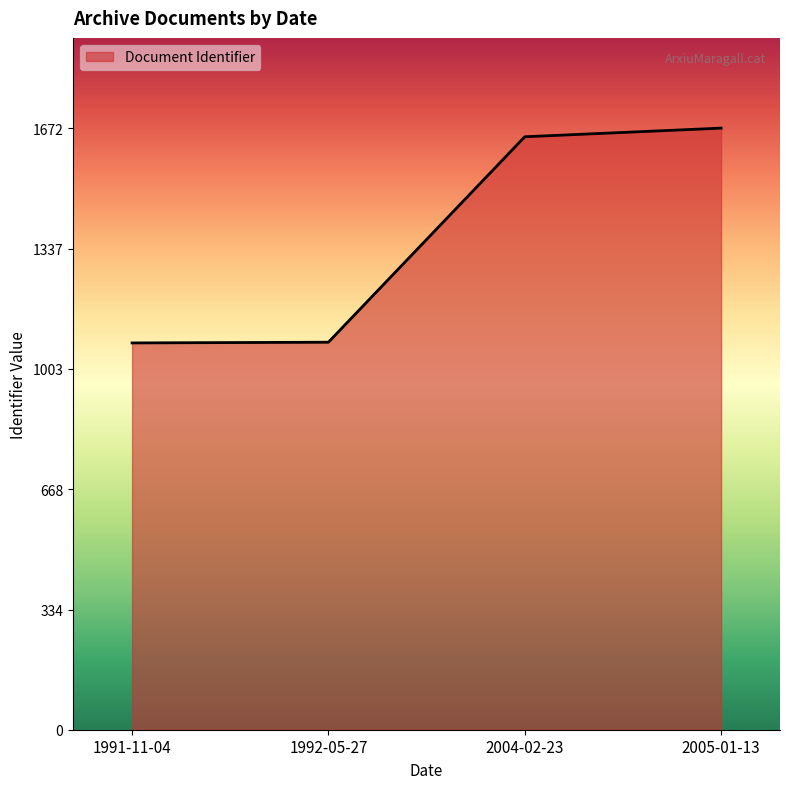

What value does the data have at 2005-01-13?

1672